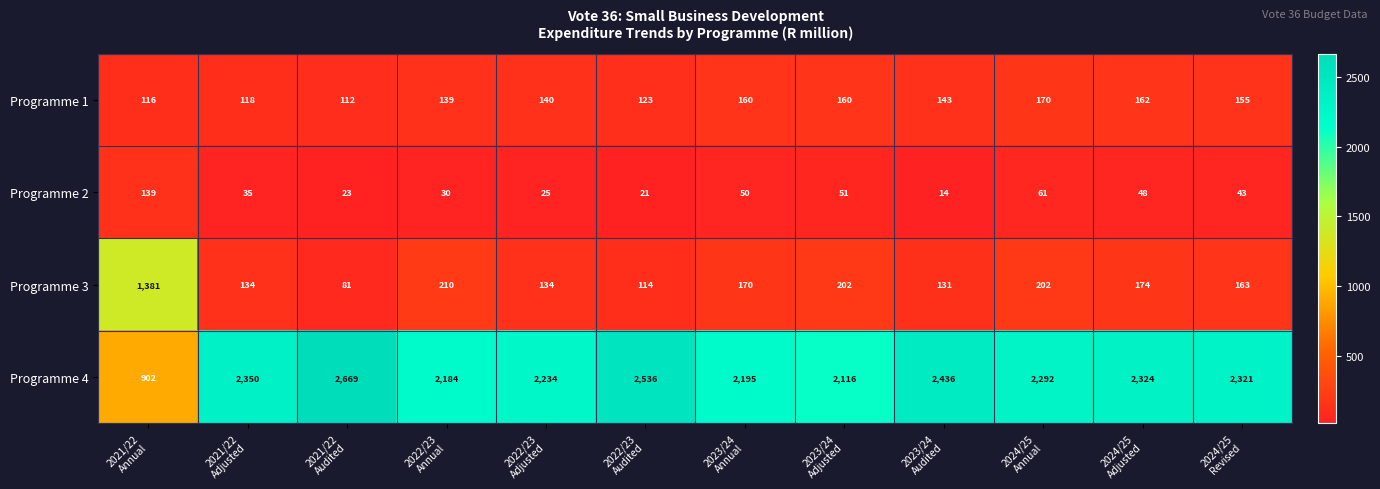

At how many categories does at least one series exceed 1842?

11